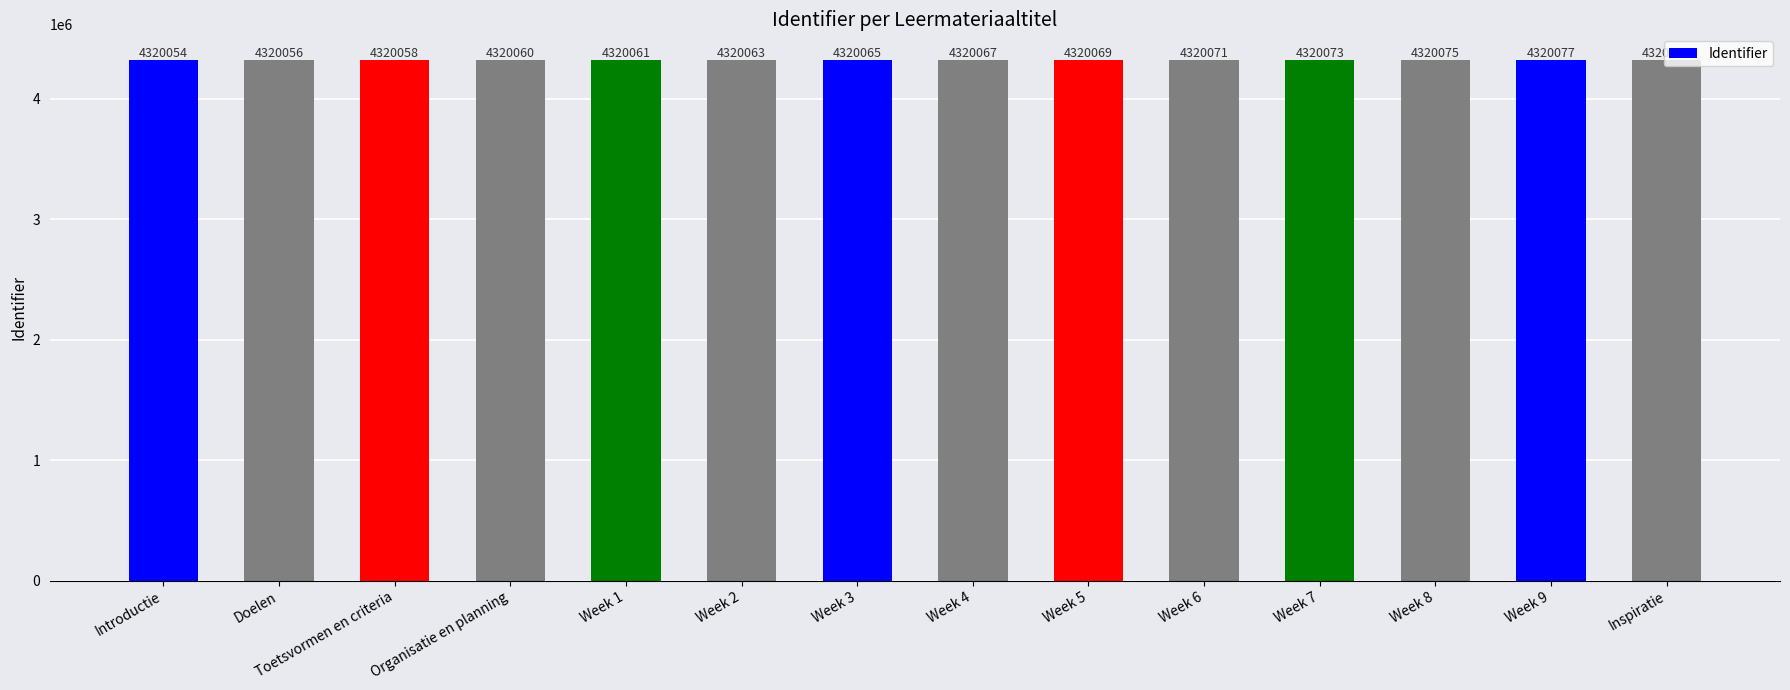

Rank the categories by value from highest to lowest.

Inspiratie, Week 9, Week 8, Week 7, Week 6, Week 5, Week 4, Week 3, Week 2, Week 1, Organisatie en planning, Toetsvormen en criteria, Doelen, Introductie